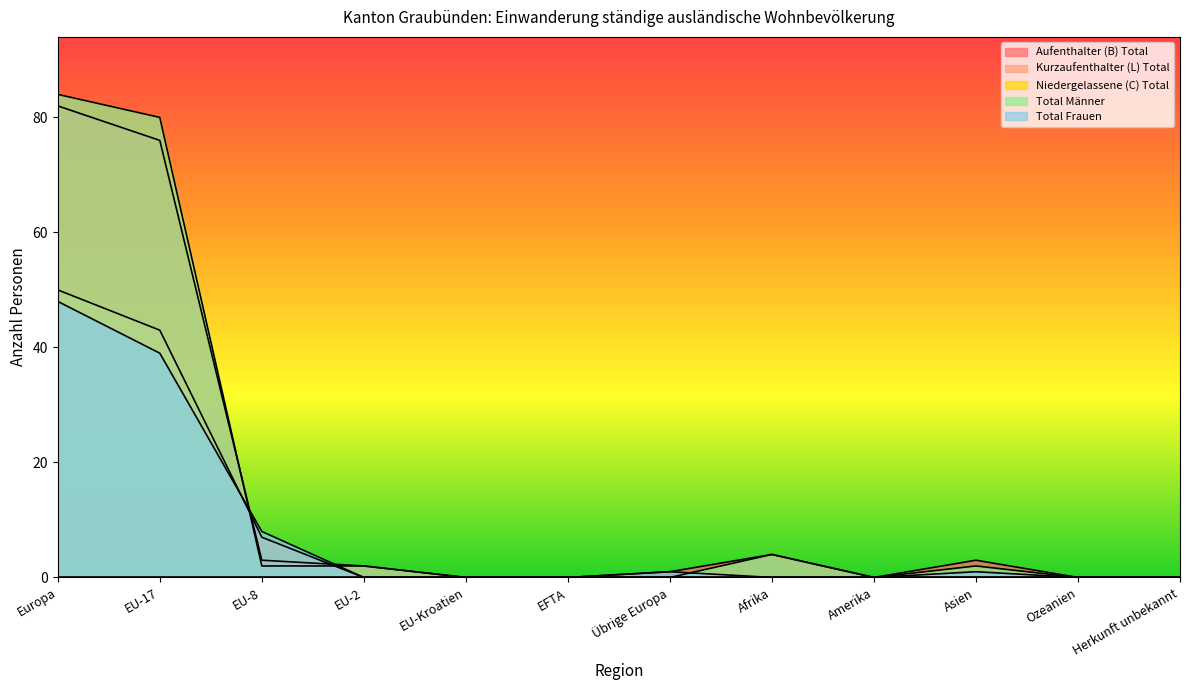

Is it true that Total Frauen equals 22 at EU-Kroatien?

False